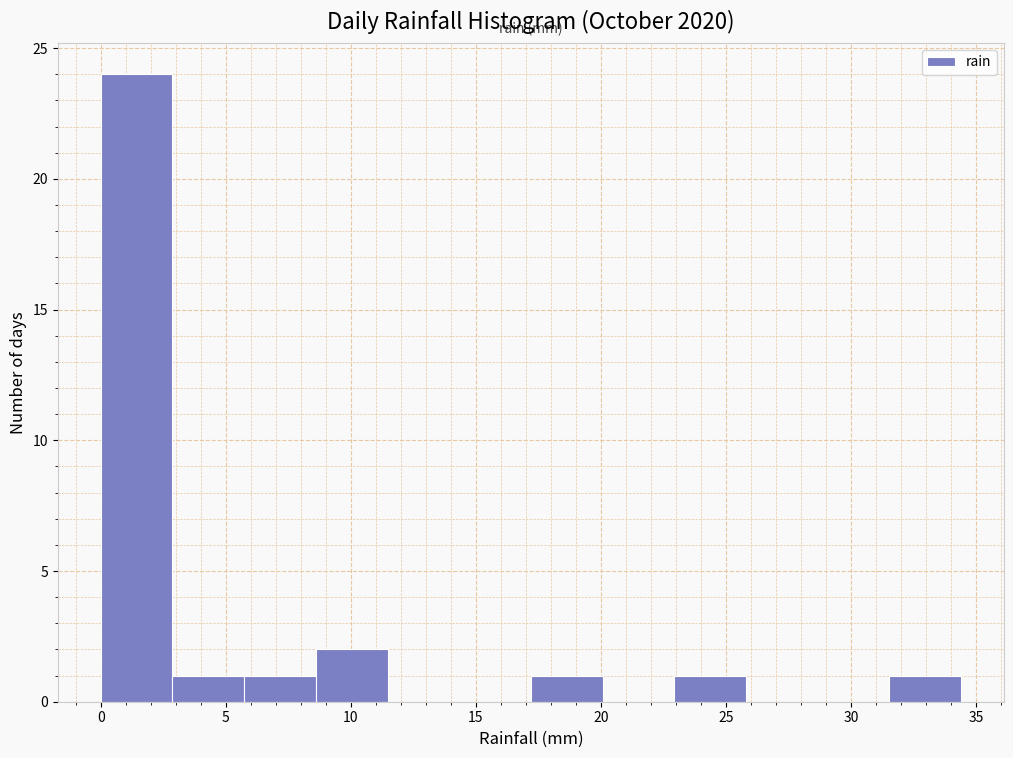

Reading left to right, transcribe this chart: for each bar, give the range it covers on the x-axis and its height. Neither the bar edges nor the heights are printed on the chart, so give them approximately, as read against the axes.

0.0 to 3.0: 24
3.0 to 5.5: 1
5.5 to 8.5: 1
8.5 to 11.5: 2
11.5 to 14.5: 0
14.5 to 17.0: 0
17.0 to 20.0: 1
20.0 to 23.0: 0
23.0 to 26.0: 1
26.0 to 28.5: 0
28.5 to 31.5: 0
31.5 to 34.5: 1